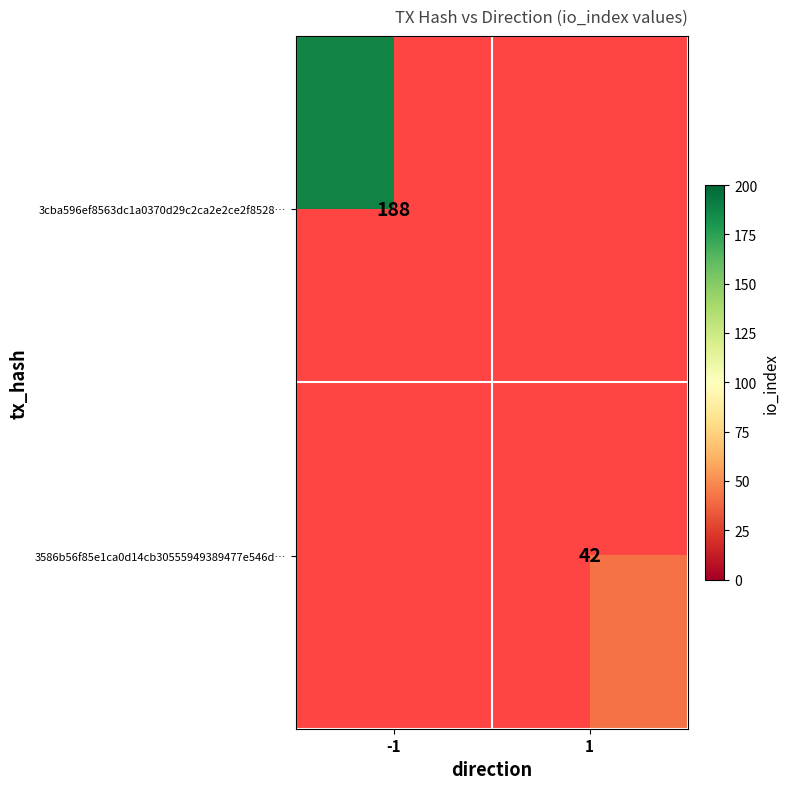

True or false: 3cba596ef8563dc1a0370d29c2ca2e2ce2f8528… has a value of 258 at -1.

False